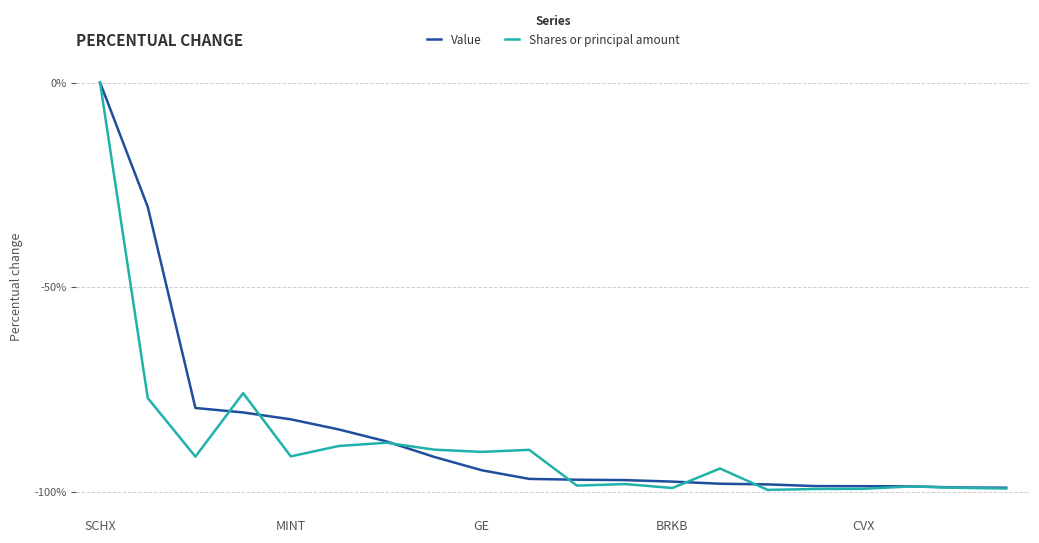

What is the smallest value displayed?

-99.6